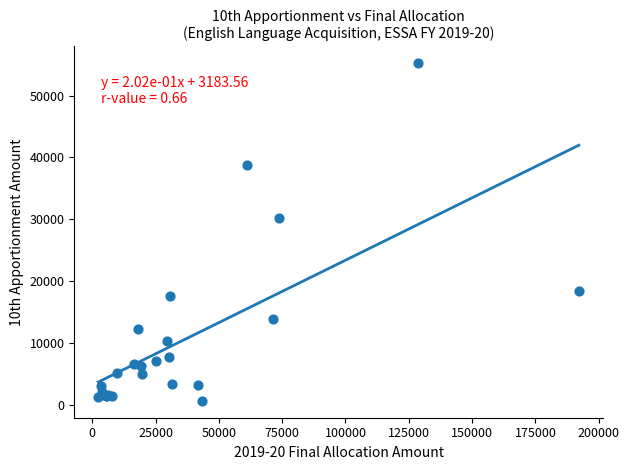

What Y value in the scatter plot is closest to 27917?

30187